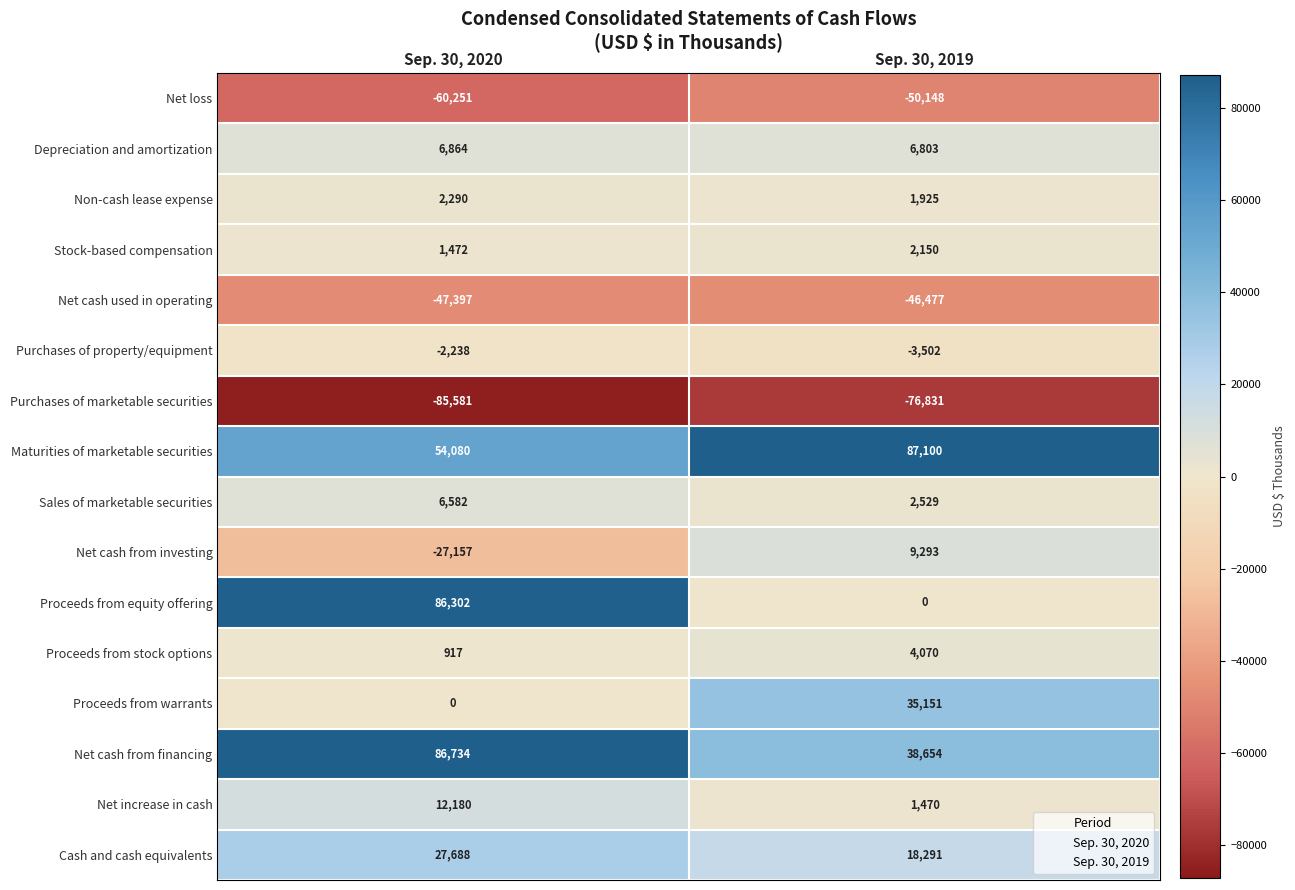

Between Sep. 30, 2020 and Sep. 30, 2019, which series saw the biggest shift?

Proceeds from equity offering